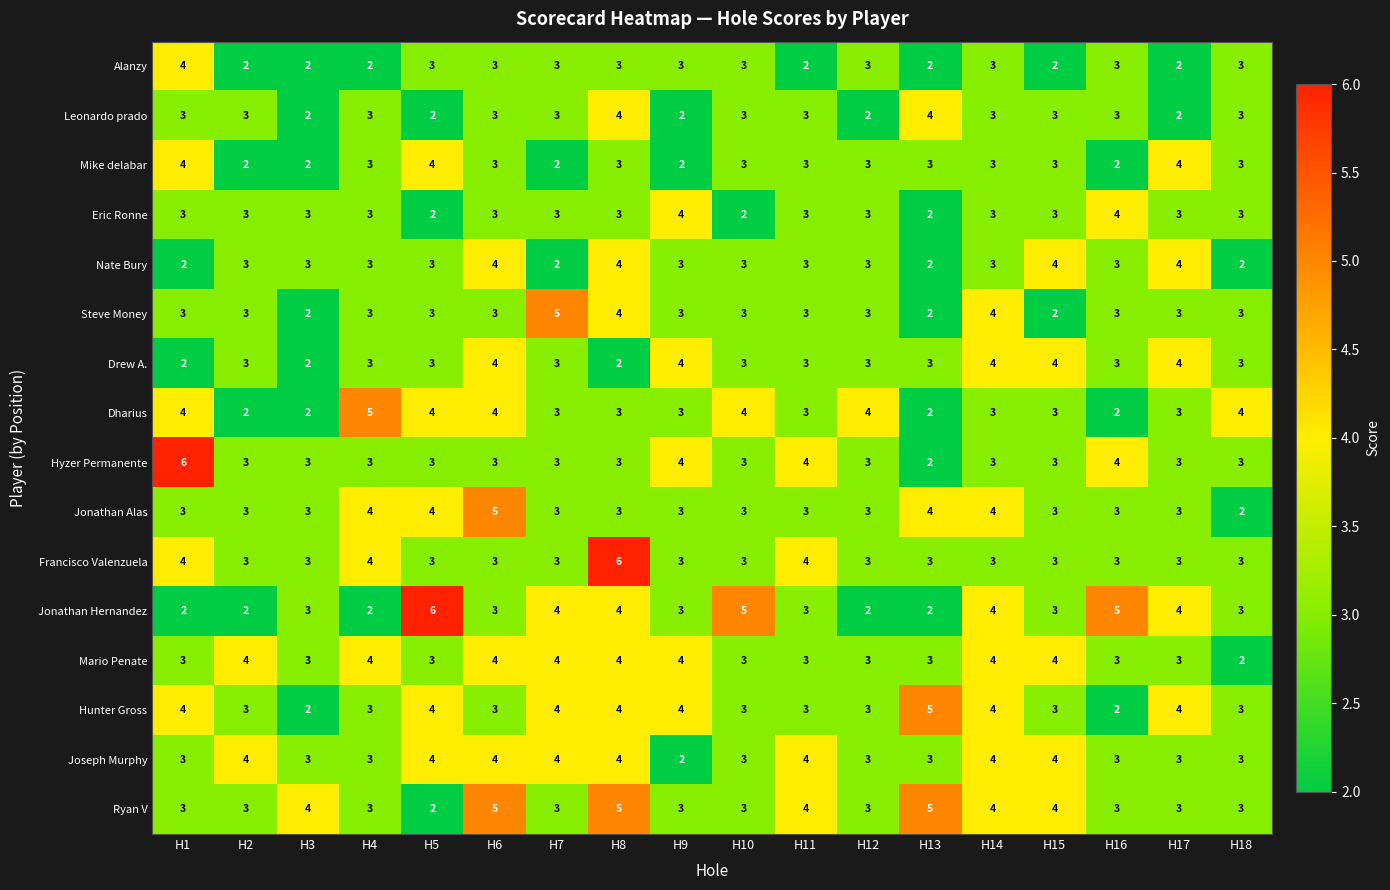

What is the average value of the Alanzy series?

3